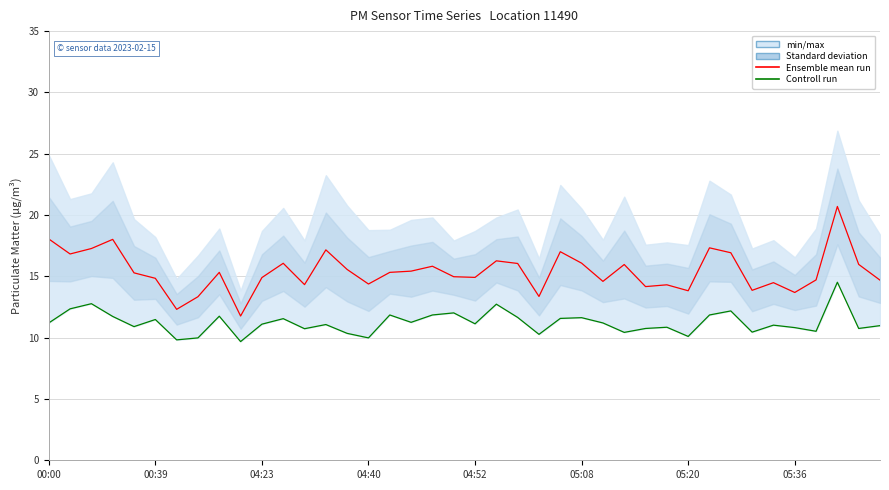

What is the difference between the highest and lowest values at 14?

5.2